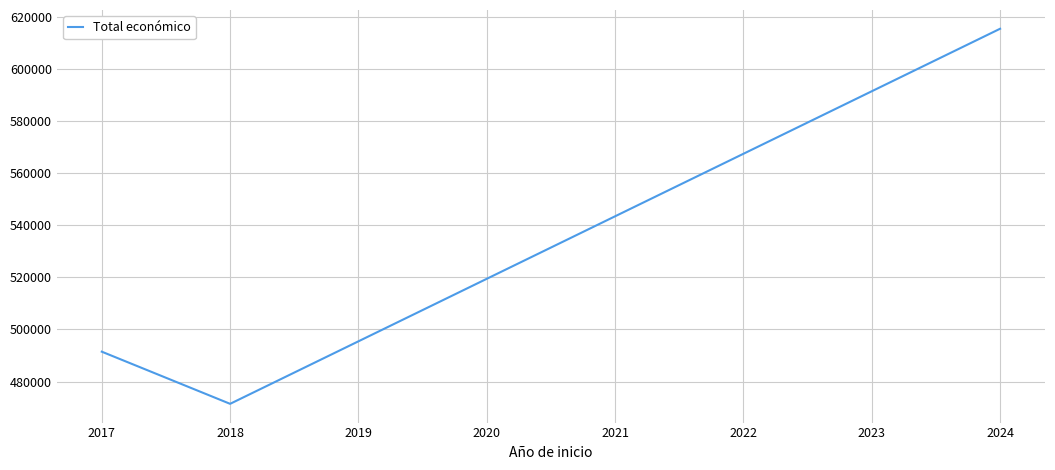

Where is the data nearest to the value 543423?

2017